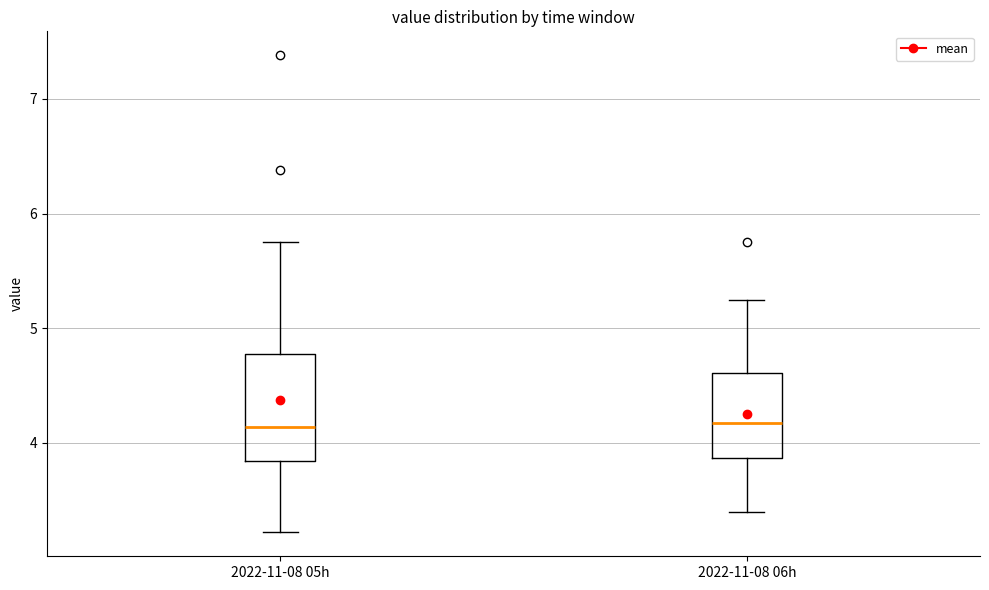

Reading left to right, transcribe this box plot: for each box, give where its median line is, the range the box spans, and where its two whiskers end, as read against the y-axis. The values are not printed on the chart, so give them approximately, as read against the axis.

2022-11-08 05h: median 4.1, box 3.8 to 4.8, whiskers 3.2 to 5.8
2022-11-08 06h: median 4.2, box 3.9 to 4.6, whiskers 3.4 to 5.3